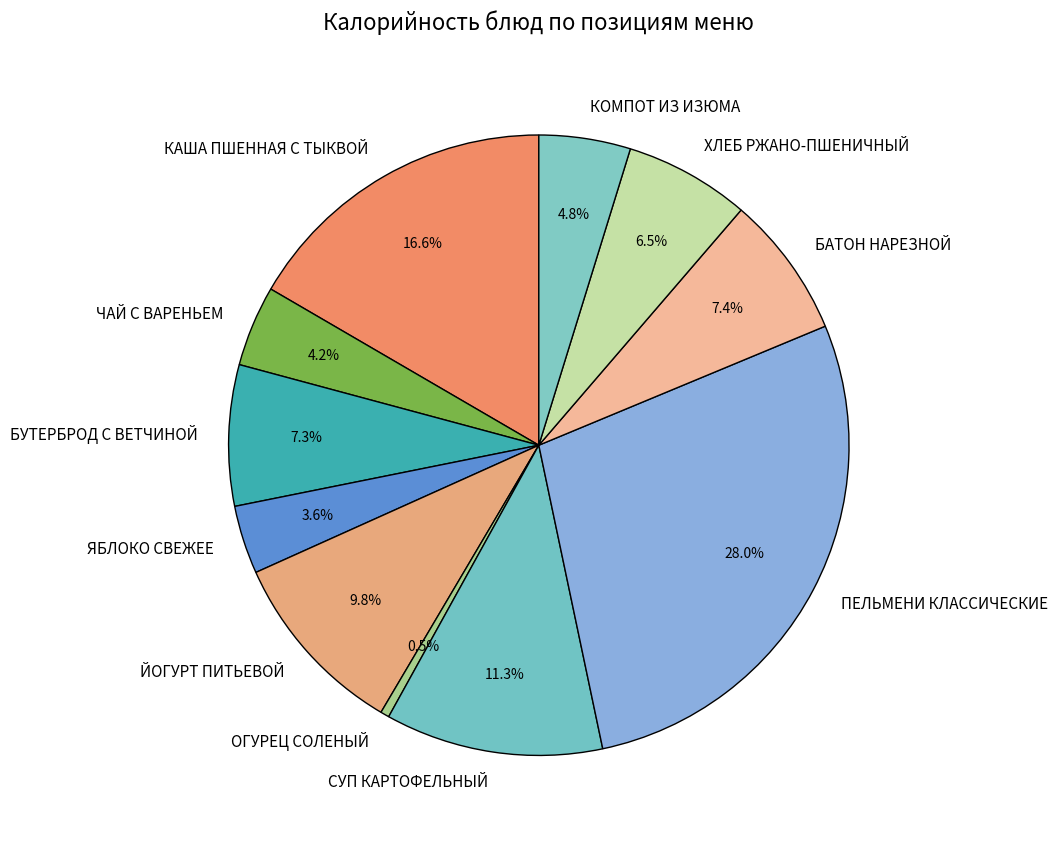

Between КАША ПШЕННАЯ С ТЫКВОЙ and КОМПОТ ИЗ ИЗЮМА, which is larger?

КАША ПШЕННАЯ С ТЫКВОЙ